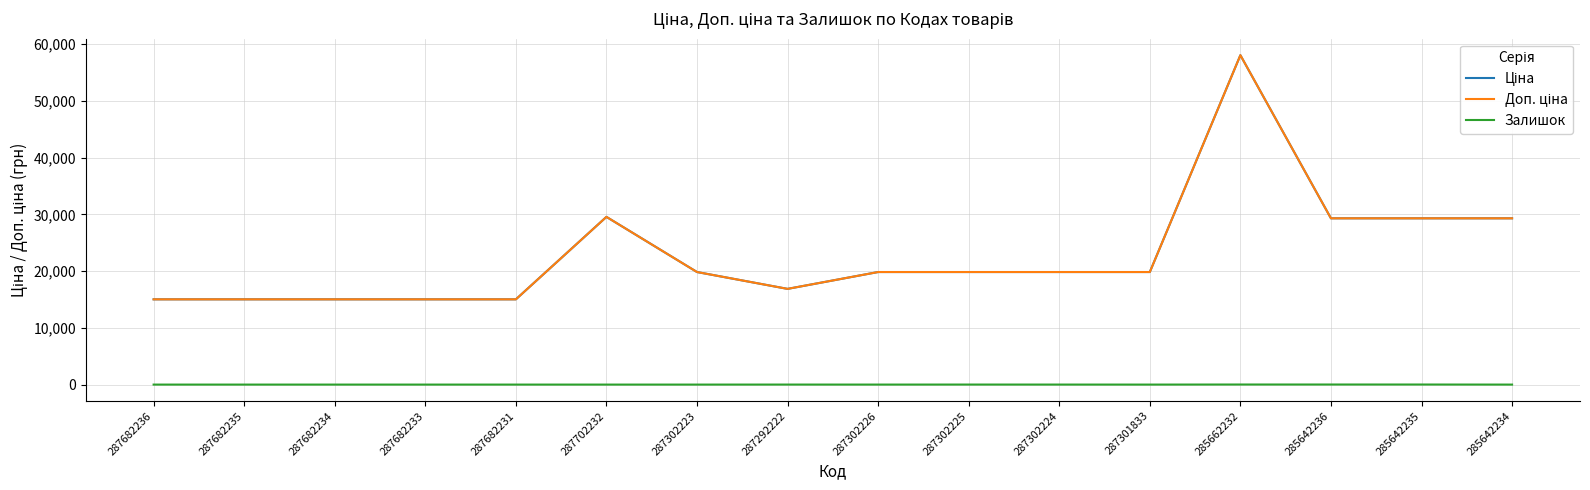

Does the chart have visible grid lines?

Yes